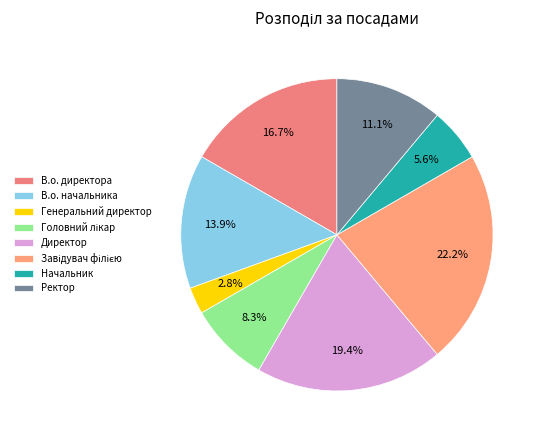

Which category has the smallest portion of the pie?

Генеральний директор